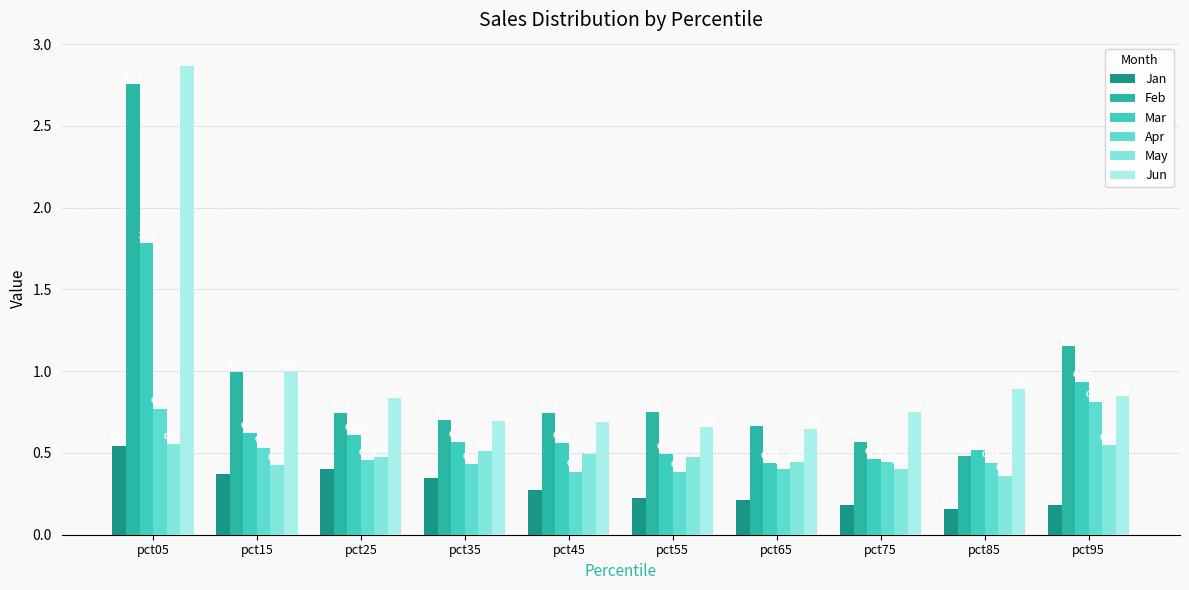

Reading right to left, transcribe all the data shown in this chart.

Jan: pct95=0.2	pct85=0.2	pct75=0.2	pct65=0.2	pct55=0.2	pct45=0.3	pct35=0.3	pct25=0.4	pct15=0.4	pct05=0.5
Feb: pct95=1.2	pct85=0.5	pct75=0.6	pct65=0.7	pct55=0.7	pct45=0.7	pct35=0.7	pct25=0.7	pct15=1.0	pct05=2.8
Mar: pct95=0.9	pct85=0.5	pct75=0.5	pct65=0.4	pct55=0.5	pct45=0.6	pct35=0.6	pct25=0.6	pct15=0.6	pct05=1.8
Apr: pct95=0.8	pct85=0.4	pct75=0.4	pct65=0.4	pct55=0.4	pct45=0.4	pct35=0.4	pct25=0.5	pct15=0.5	pct05=0.8
May: pct95=0.5	pct85=0.4	pct75=0.4	pct65=0.4	pct55=0.5	pct45=0.5	pct35=0.5	pct25=0.5	pct15=0.4	pct05=0.6
Jun: pct95=0.8	pct85=0.9	pct75=0.7	pct65=0.6	pct55=0.7	pct45=0.7	pct35=0.7	pct25=0.8	pct15=1.0	pct05=2.9